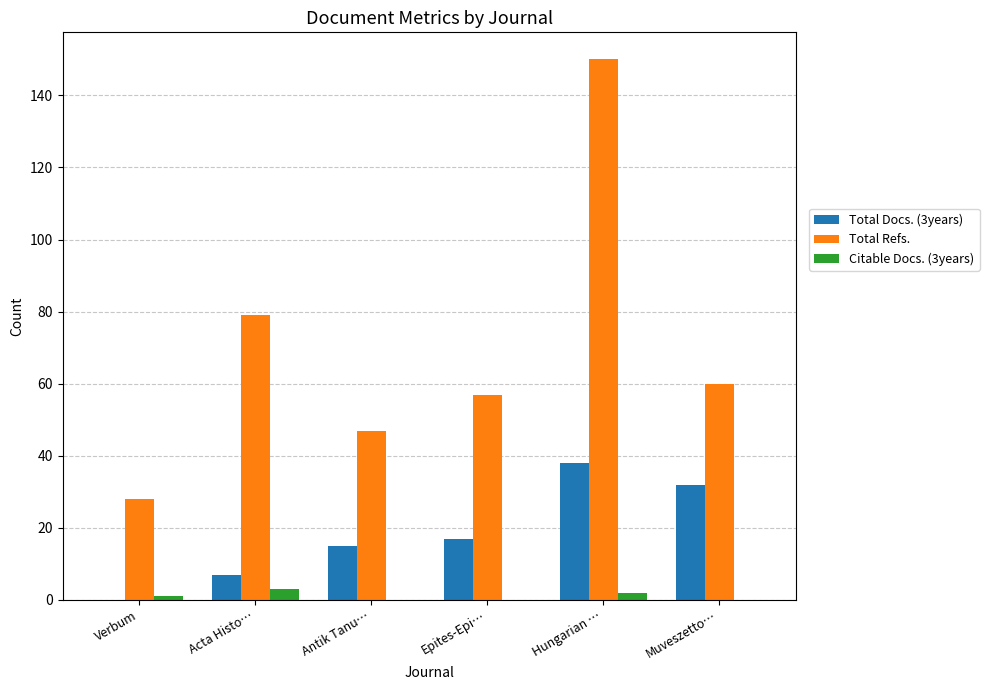

How many distinct data groups are displayed?

3